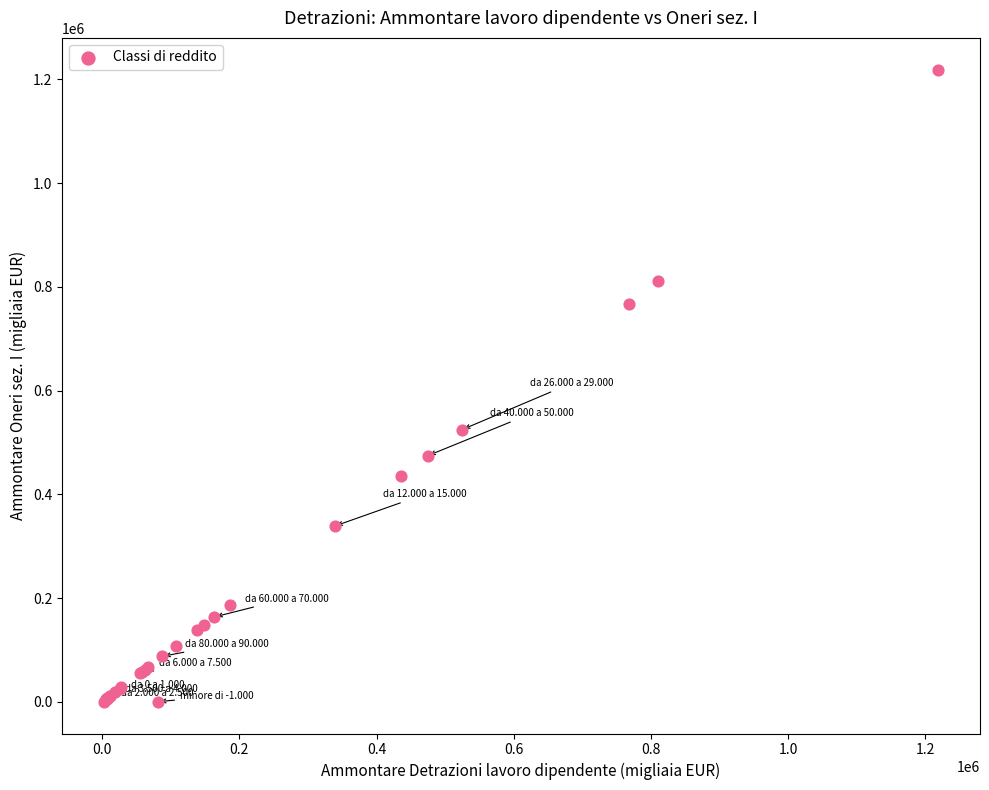

What Y value in the scatter plot is closest to 609495?

524901